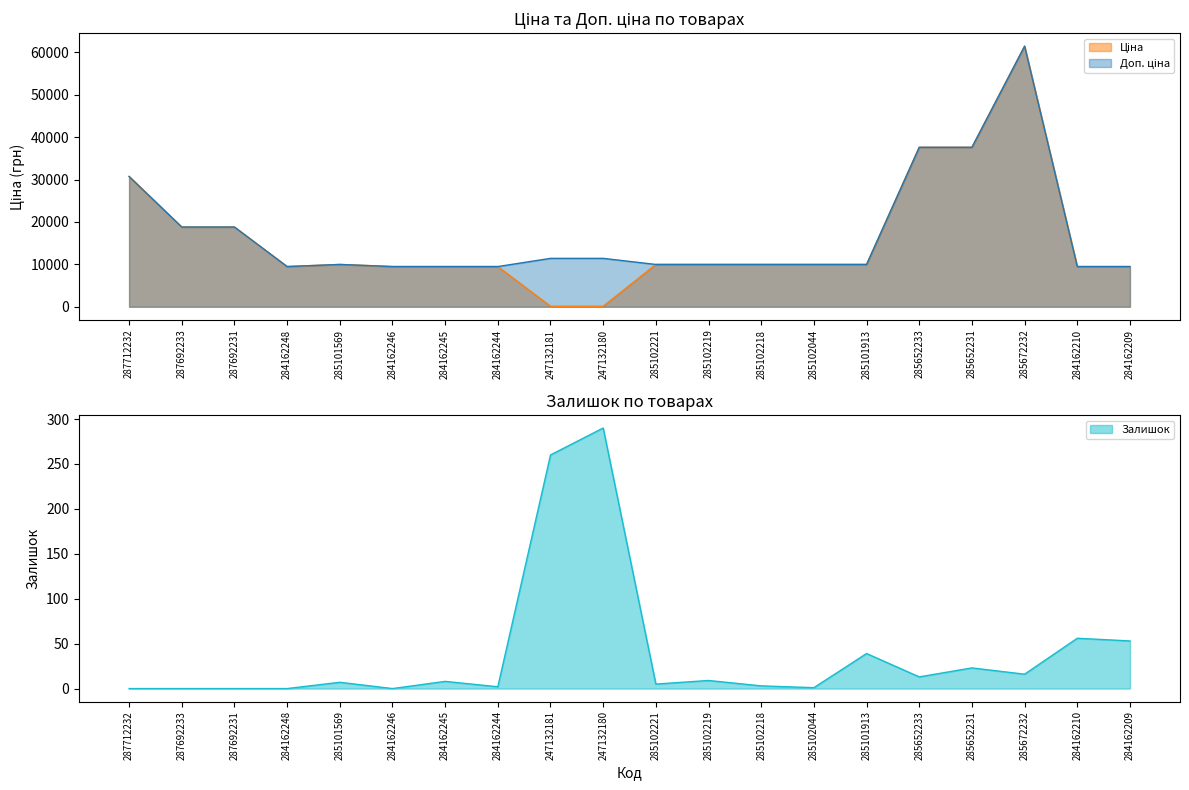

Does the chart have visible grid lines?

No